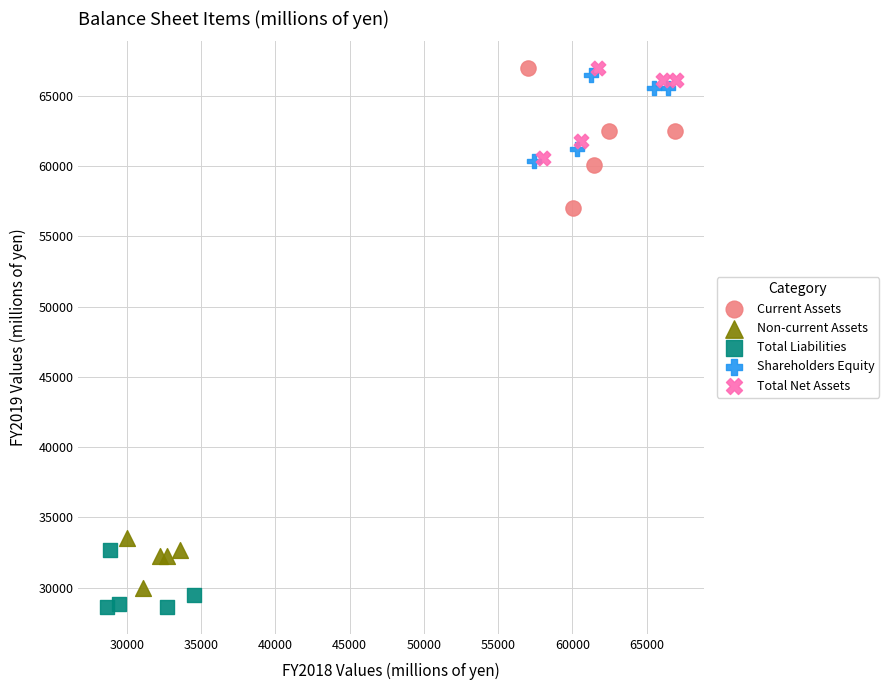

What are all the series names shown in the legend?

Current Assets, Non-current Assets, Total Liabilities, Shareholders Equity, Total Net Assets